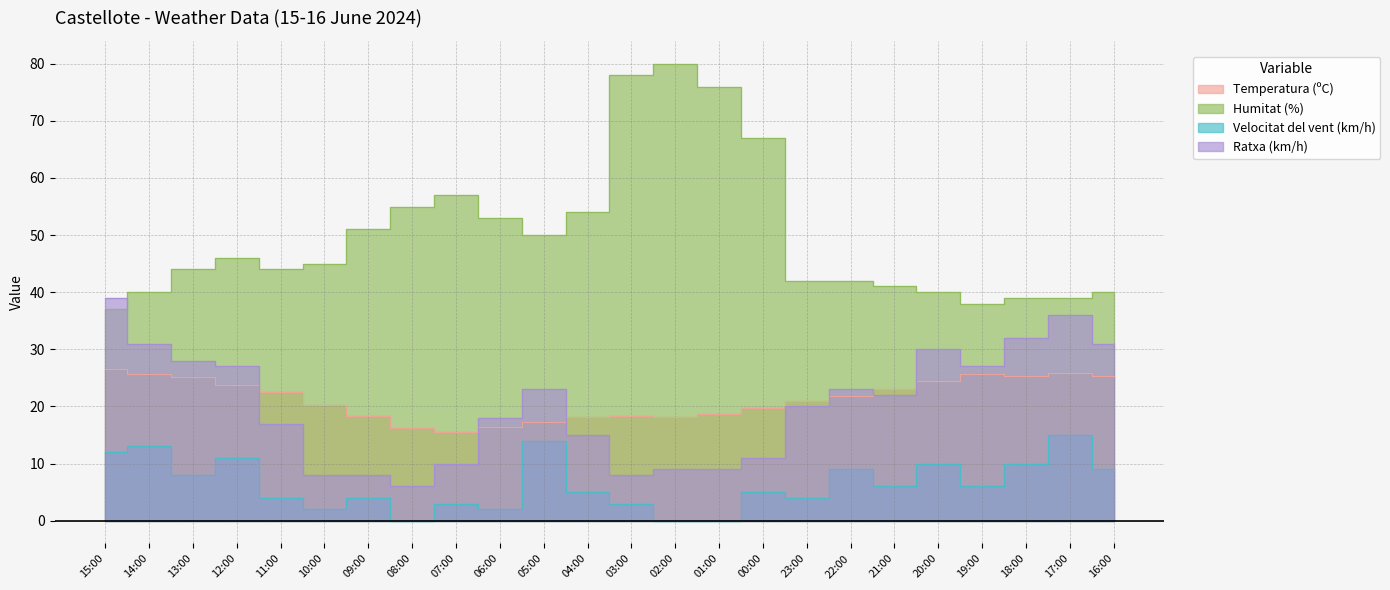

True or false: Humitat (%) and Temperatura (ºC) intersect in this chart.

False